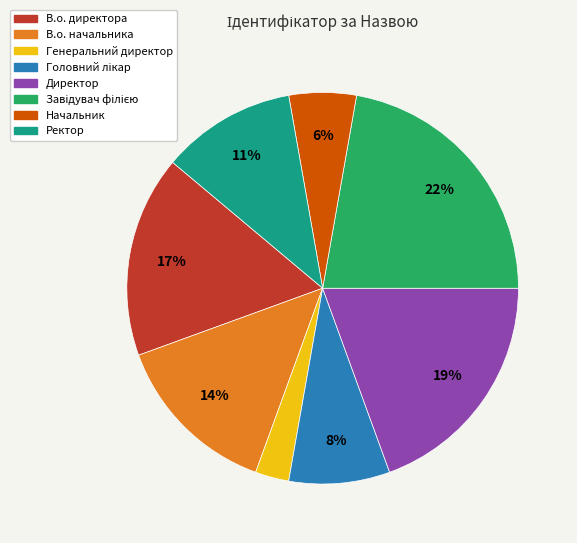

Does any single category account for the majority?

No